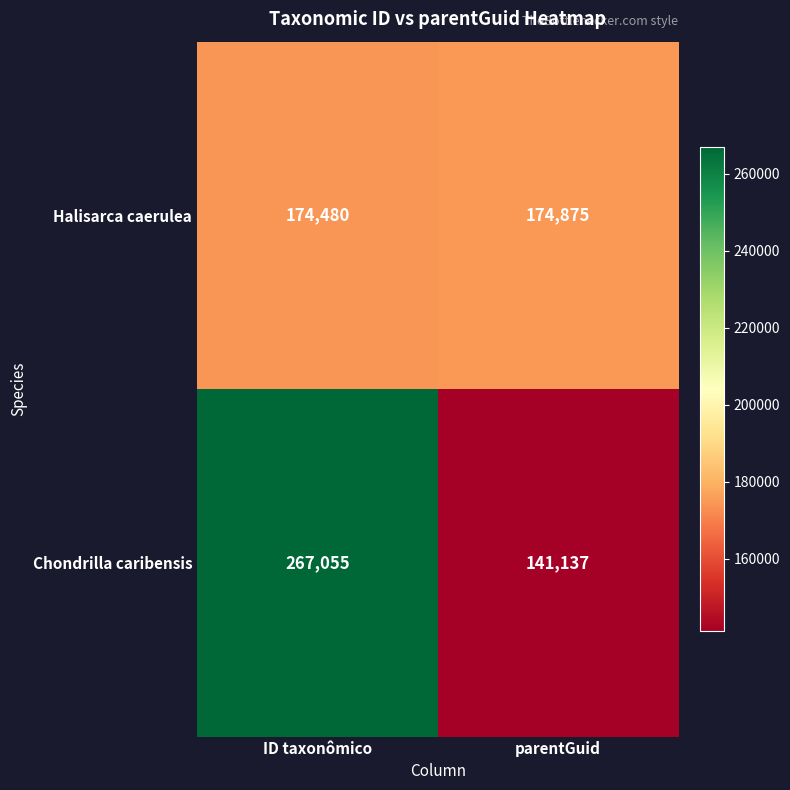

Which series has the largest total across all categories?

Chondrilla caribensis